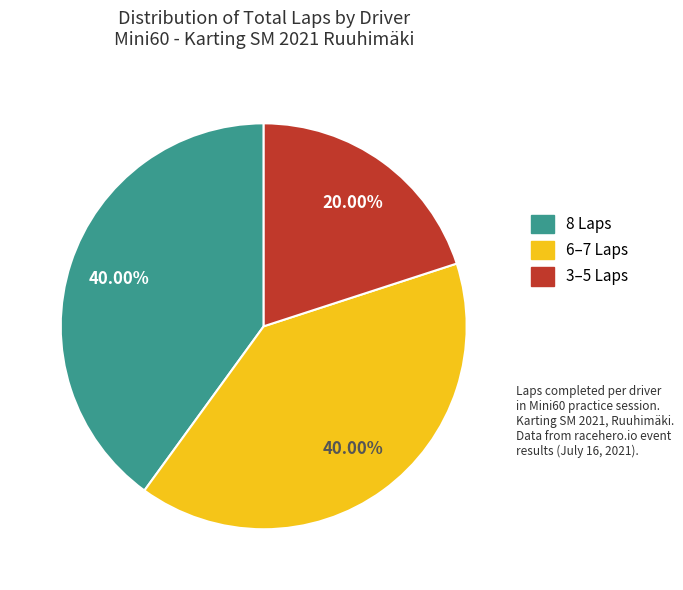

Does any single category account for the majority?

No